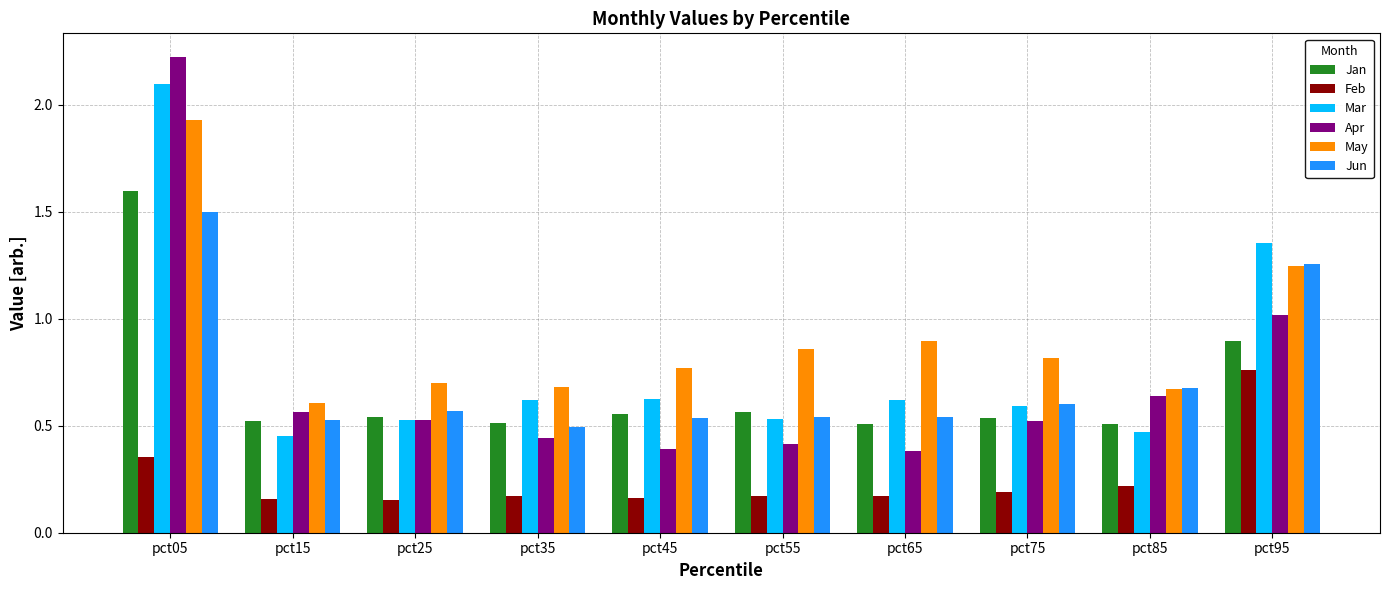

What is the total value across all series at pct65?

3.1